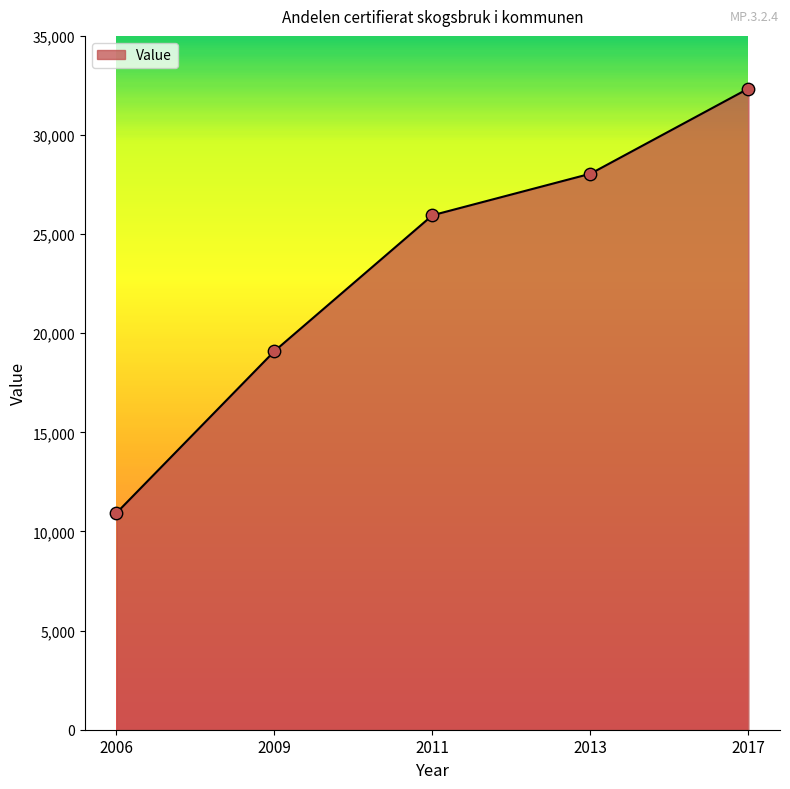

Between 2009 and 2011, which is larger?

2011